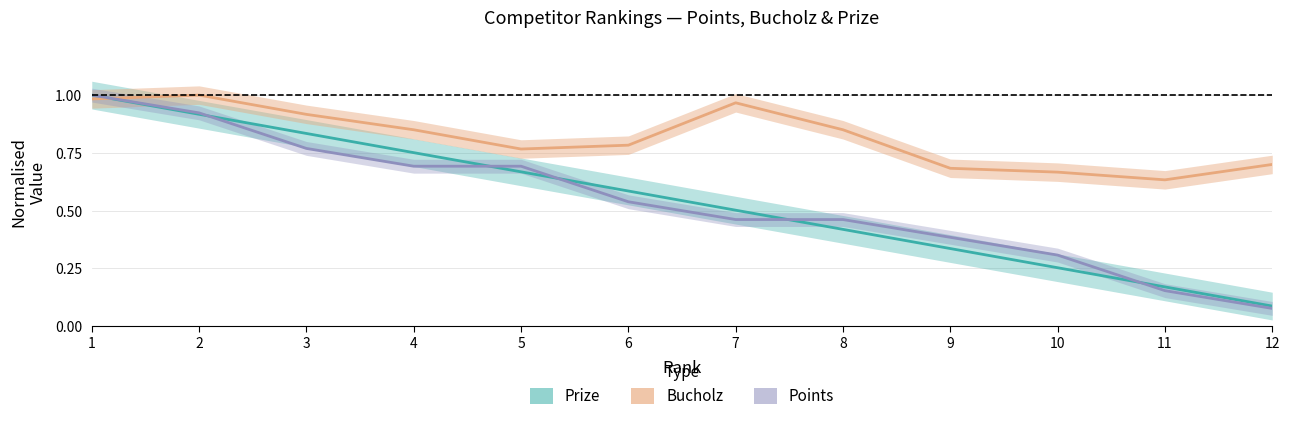

Read the Bucholz value at 7.

1.0